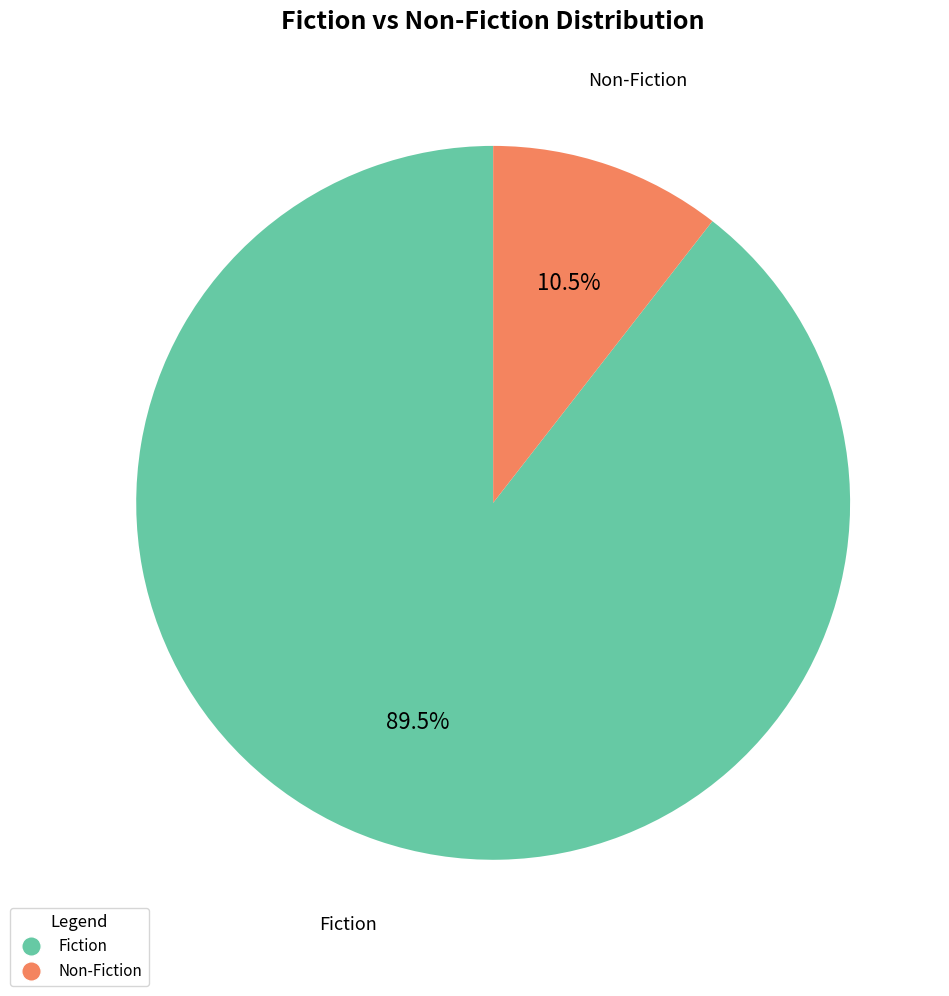

What is the ratio of the value at Fiction to the value at Non-Fiction?

8.5